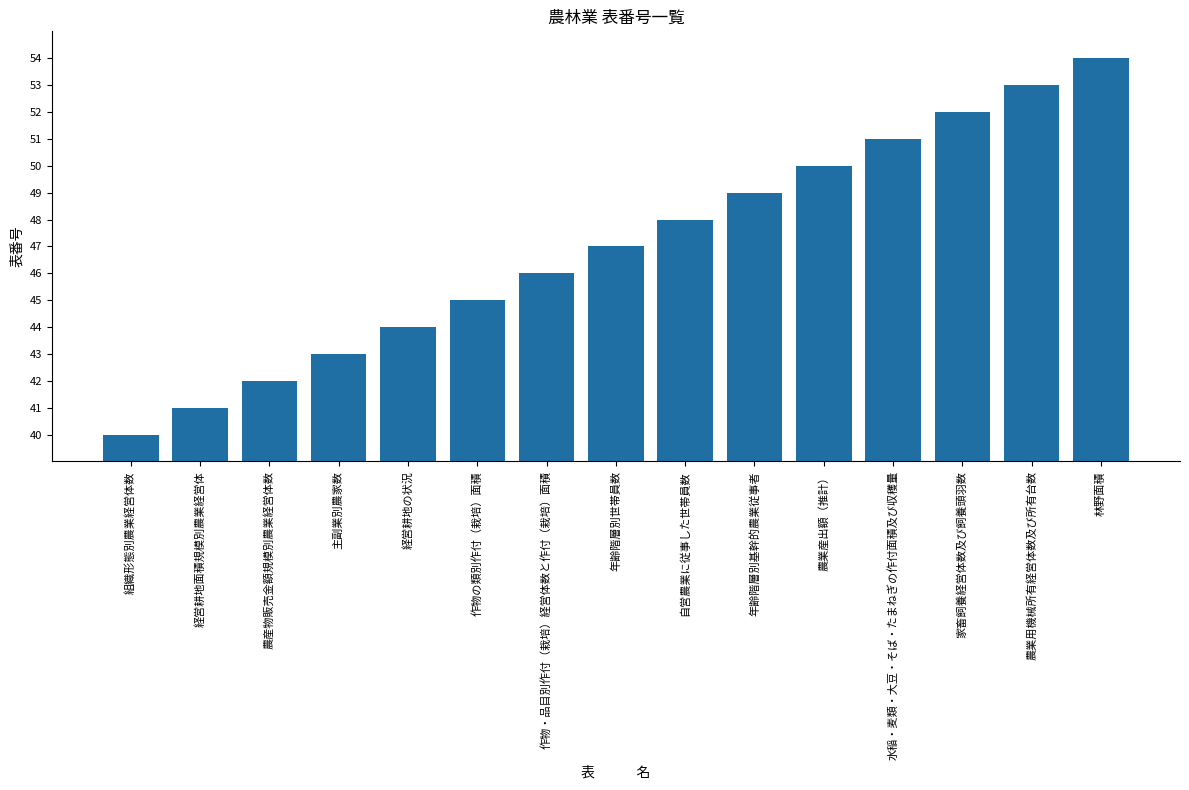

Read the value at 自営農業に従事した世帯員数, to the nearest 10.

50